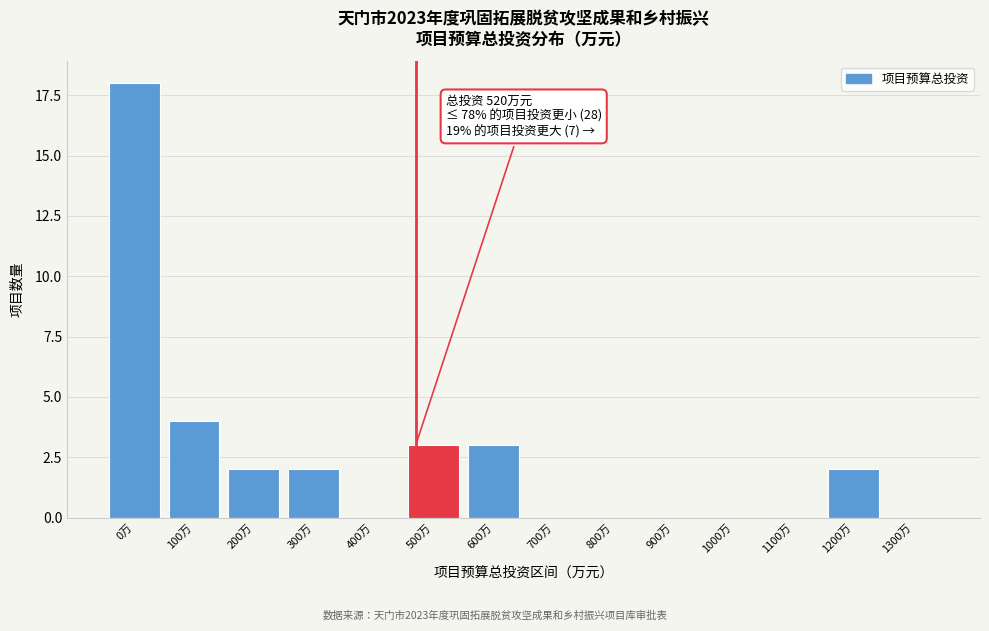

Reading left to right, list all the values displayed in this chart.

0万=18	100万=4	200万=2	300万=2	400万=0	500万=3	600万=3	700万=0	800万=0	900万=0	1000万=0	1100万=0	1200万=2	1300万=0